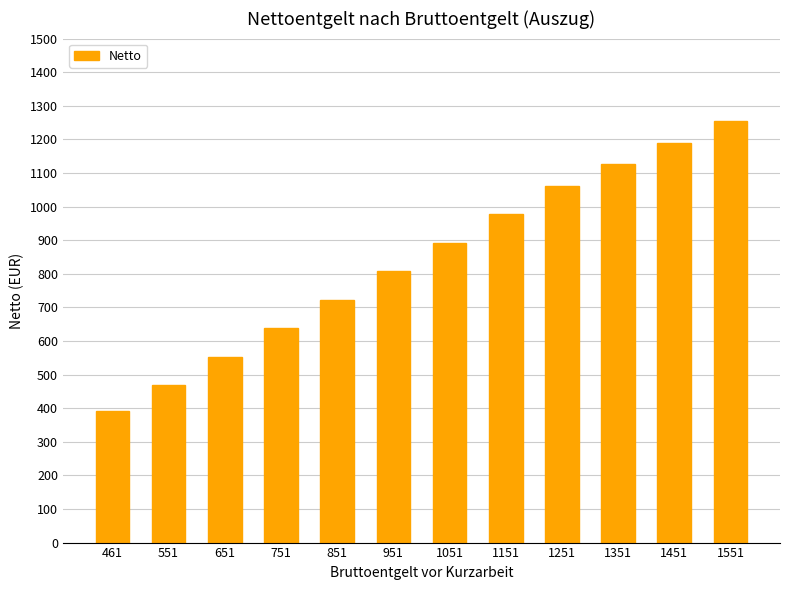

List the labels in order of value, smallest first.

461, 551, 651, 751, 851, 951, 1051, 1151, 1251, 1351, 1451, 1551